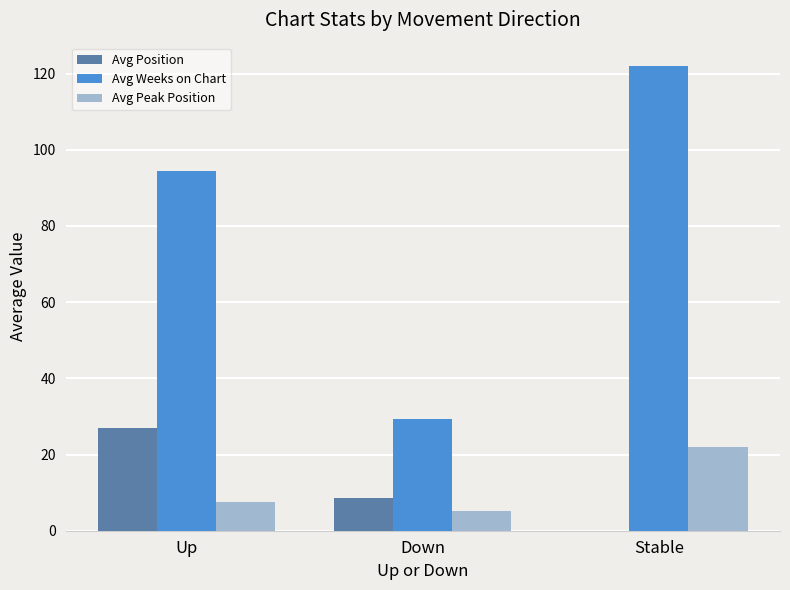

What is the sum of the Avg Peak Position values at Stable and Down?

27.1